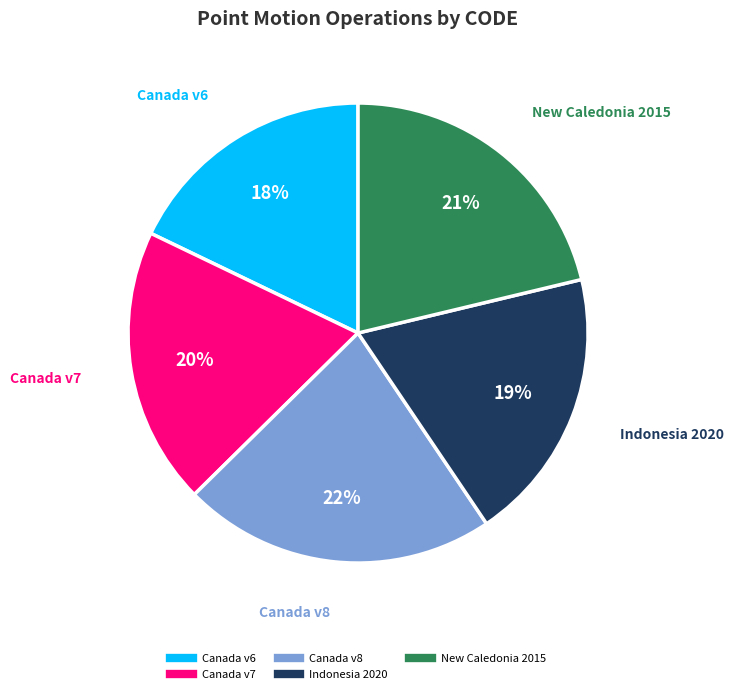

Does any single category account for the majority?

No